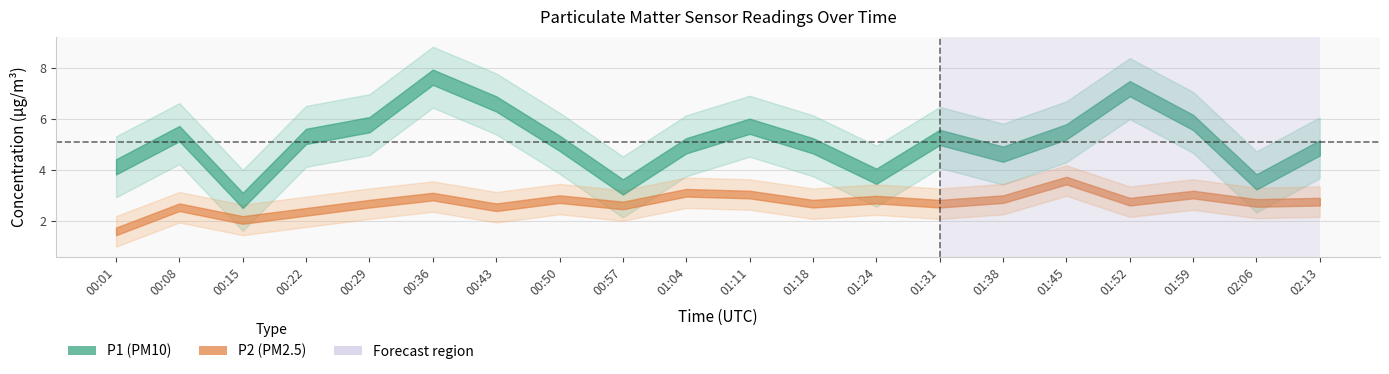

At 01:38, list the series in order from smallest to largest.

P2, P1